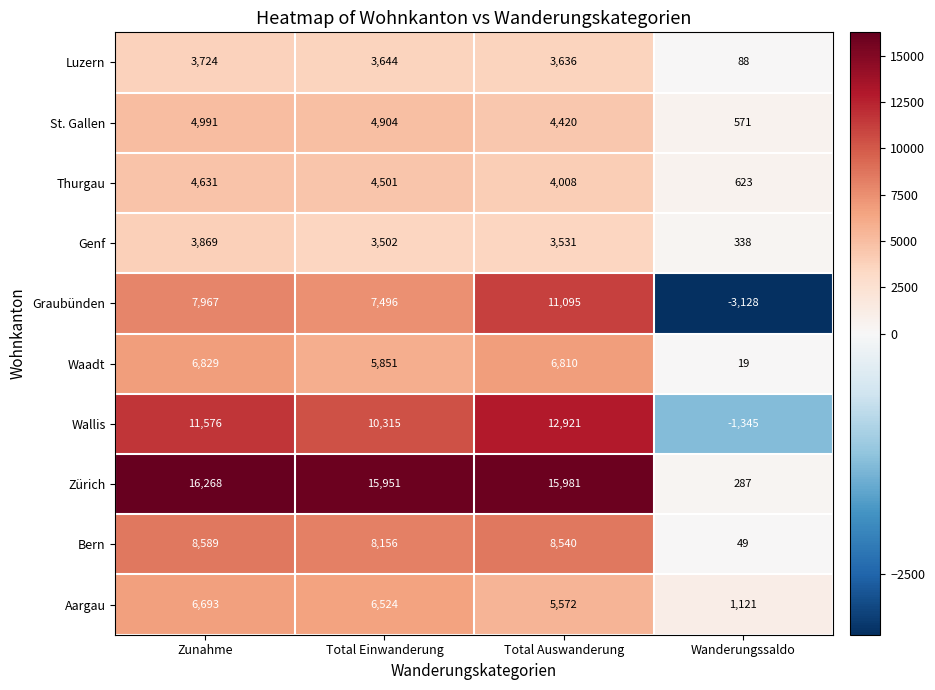

At which label is Aargau closest to 3907?

Total Auswanderung